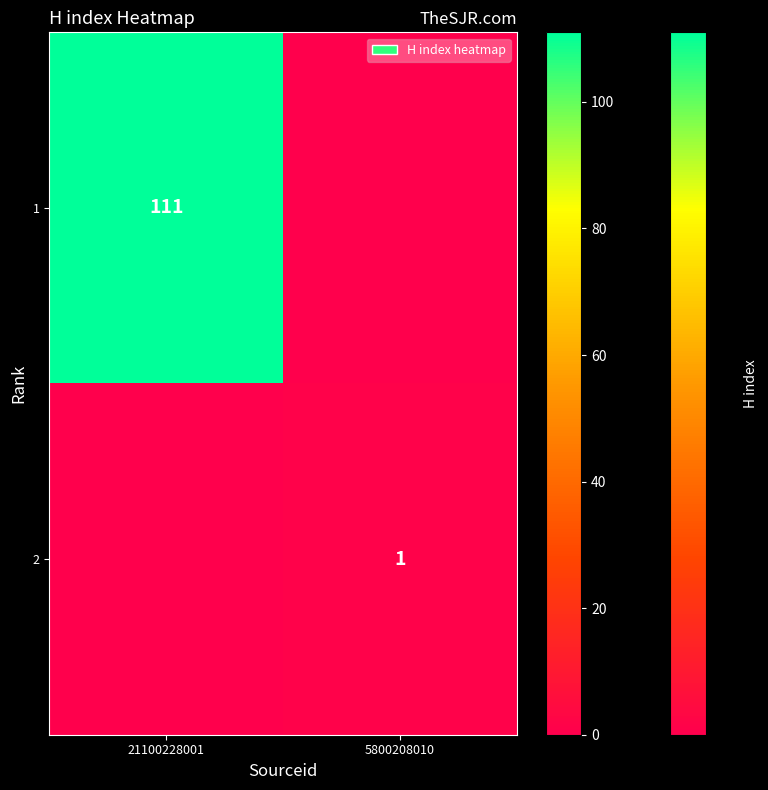

Is the value of 1 at 21100228001 greater than the value of 2 at 5800208010?

Yes